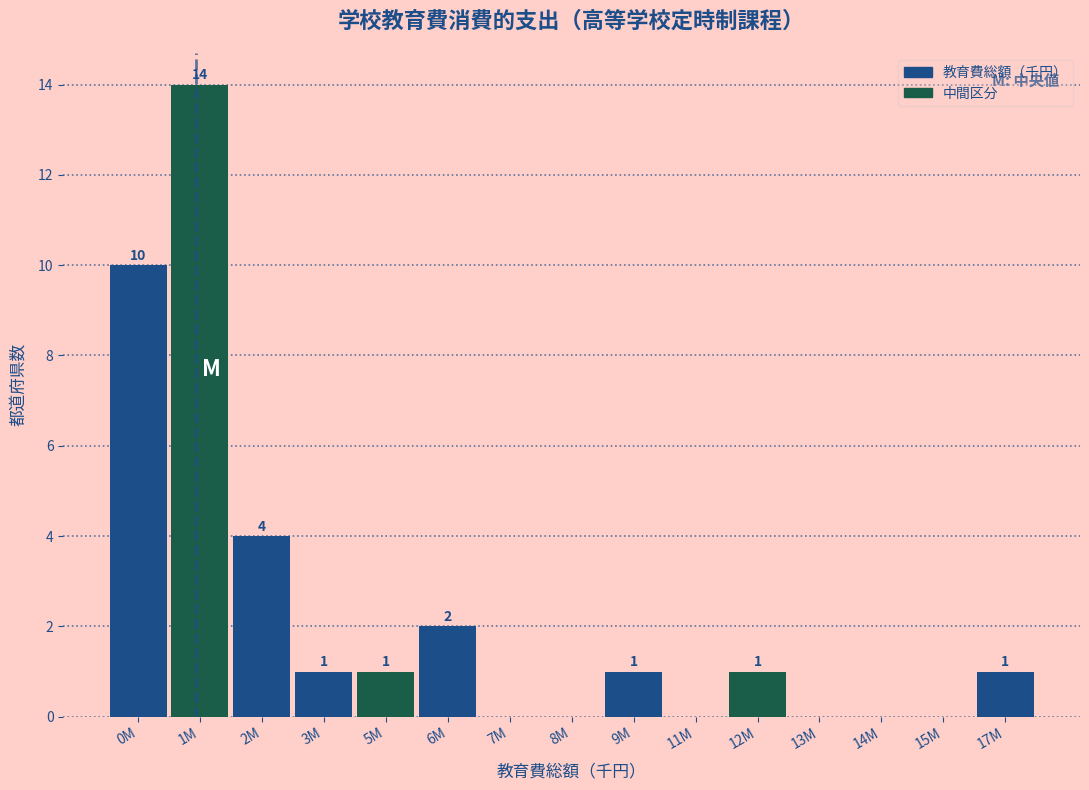

Reading left to right, list all the values displayed in this chart.

0M=10	1M=14	2M=4	3M=1	5M=1	6M=2	7M=0	8M=0	9M=1	11M=0	12M=1	13M=0	14M=0	15M=0	17M=1